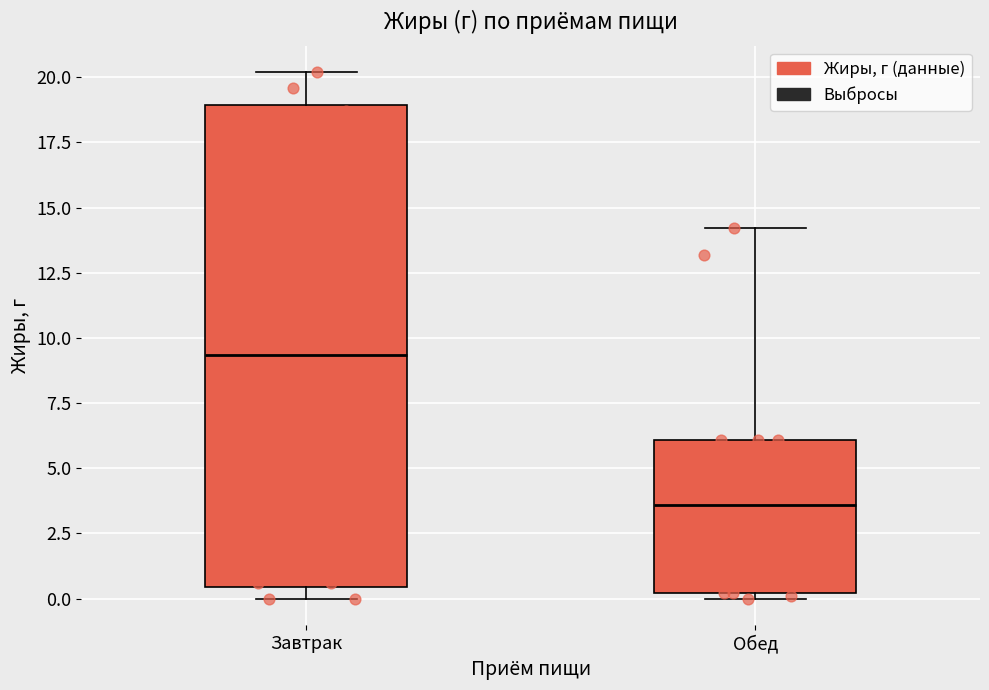

Reading left to right, transcribe this box plot: for each box, give where its median line is, the range the box spans, and where its two whiskers end, as read against the y-axis. The values are not printed on the chart, so give them approximately, as read against the axis.

Завтрак: median 9.5, box 0.5 to 19.0, whiskers 0.0 to 20.0
Обед: median 3.5, box 0.0 to 6.0, whiskers 0.0 (just below the box's lower edge) to 14.0